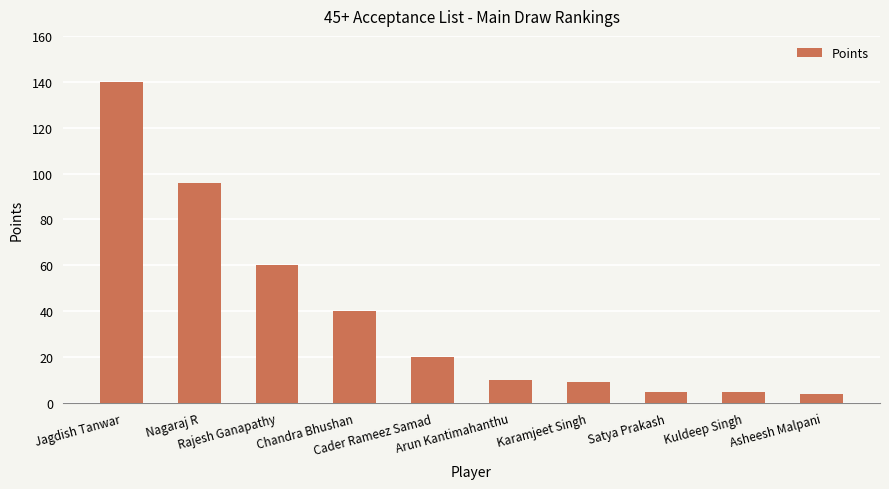

The chart shows a value of 40 at Chandra Bhushan. True or false?

True